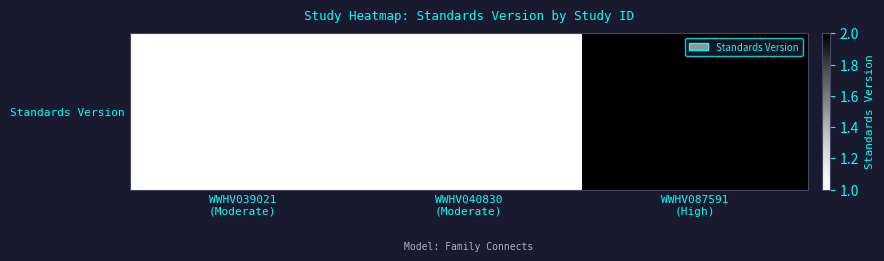

How many values are between 1 and 2?

3